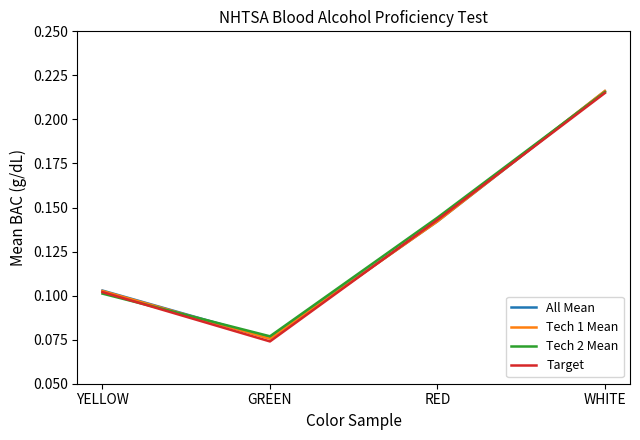

What is the total value across all series at WHITE?

0.9